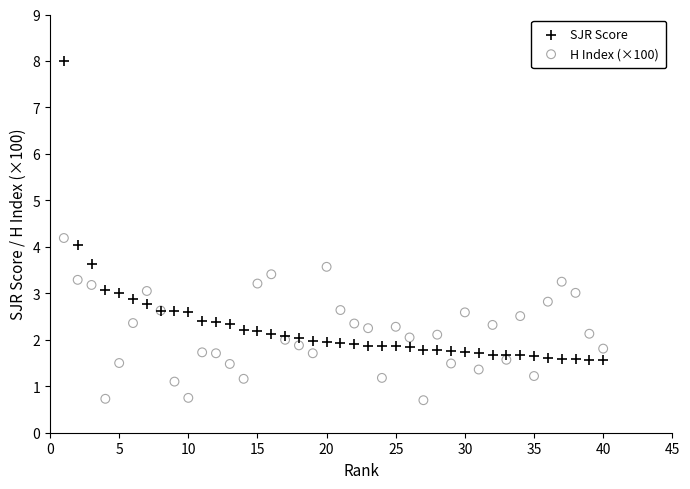

Which series reaches the minimum Y coordinate?

H Index (×100)